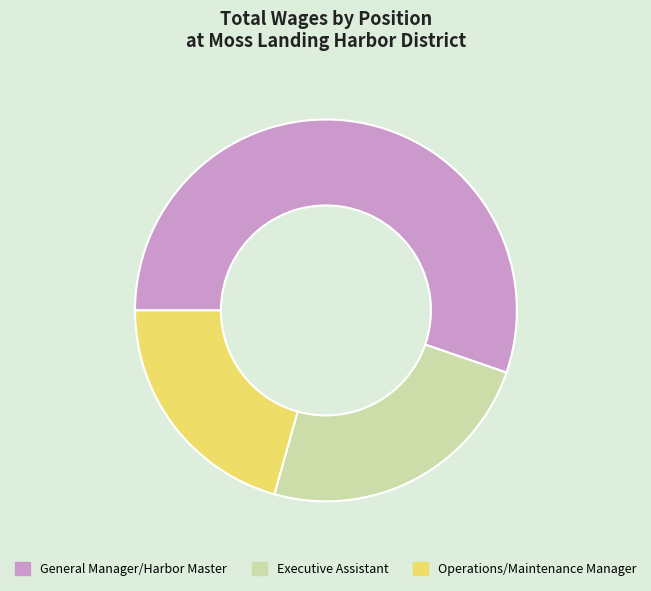

Rank the categories by value from highest to lowest.

General Manager/Harbor Master, Executive Assistant, Operations/Maintenance Manager